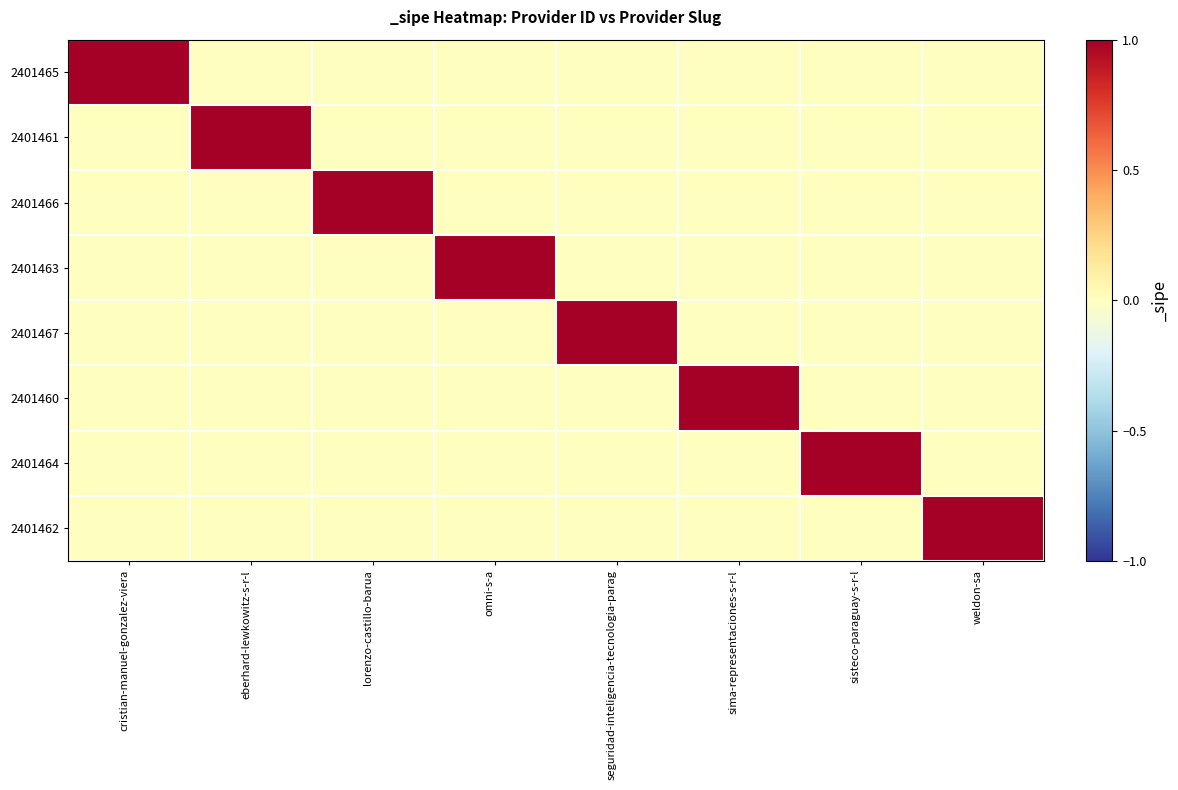

List the series in order of their peak value, lowest first.

2401465, 2401461, 2401466, 2401463, 2401467, 2401460, 2401464, 2401462